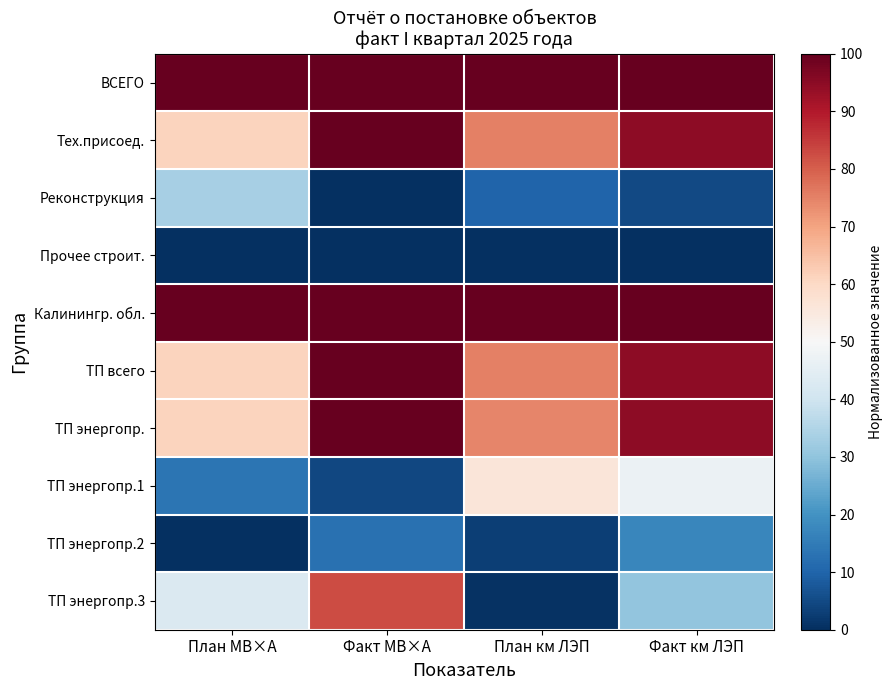

Rank the series by their maximum value, from highest to lowest.

ВСЕГО, Тех.присоед., Калинингр. обл., ТП всего, ТП энергопр., ТП энергопр.3, ТП энергопр.1, Реконструкция, ТП энергопр.2, Прочее строит.